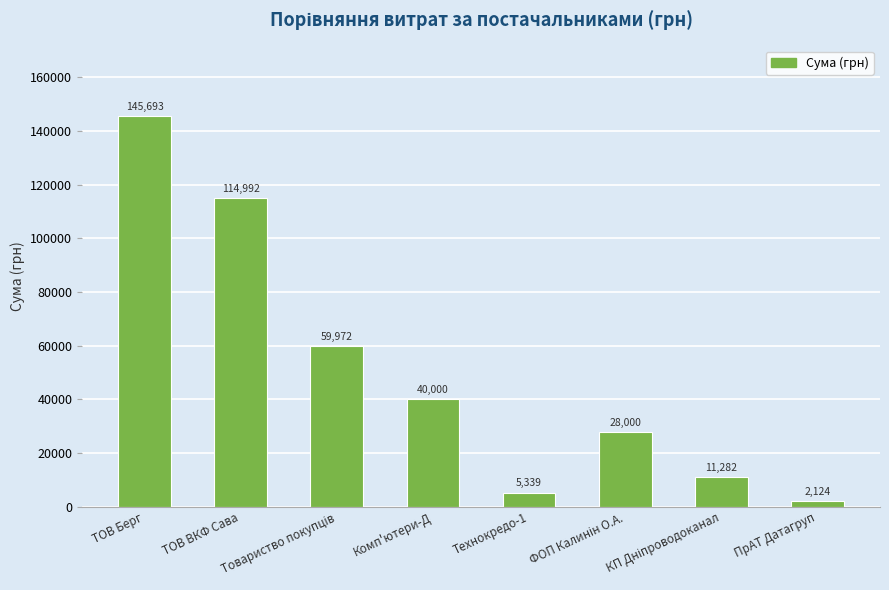

True or false: the data shows 47633.7 at ТОВ ВКФ Сава.

False